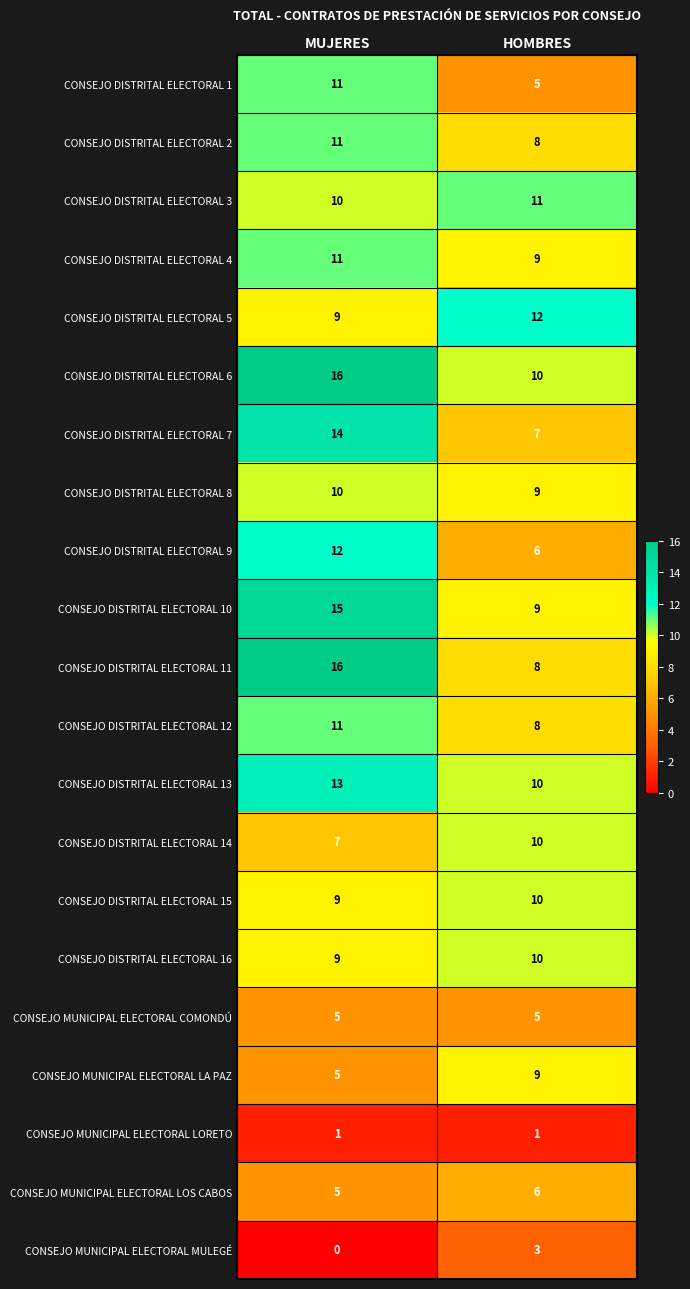

What is the lowest value of the CONSEJO DISTRITAL ELECTORAL 2 series?

8